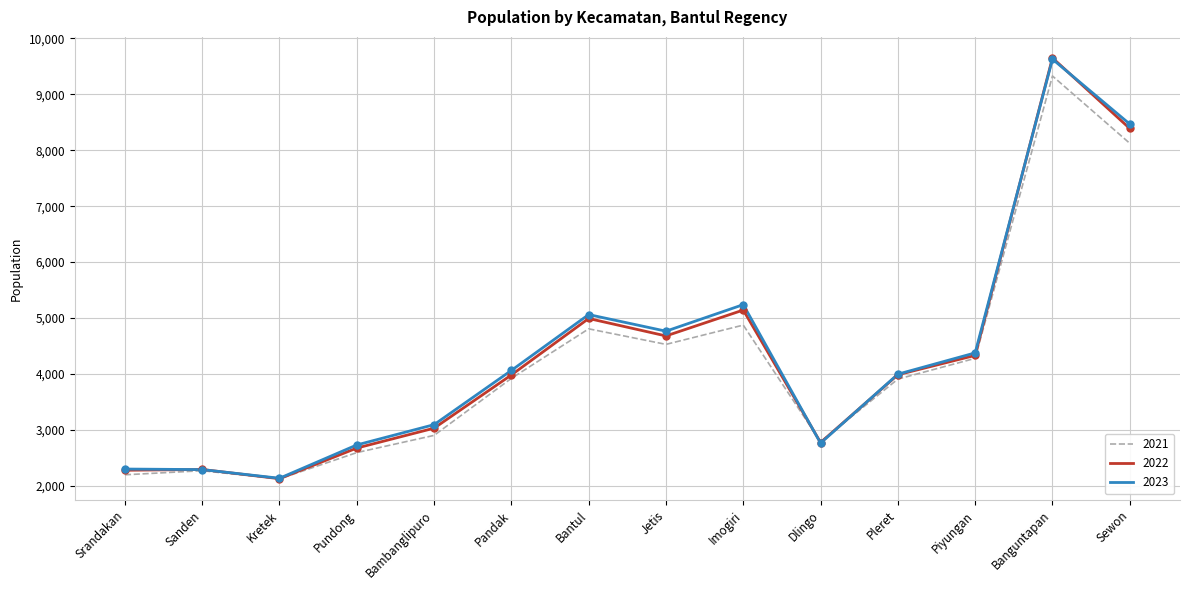

At which category is the sum across all series the highest?

Banguntapan